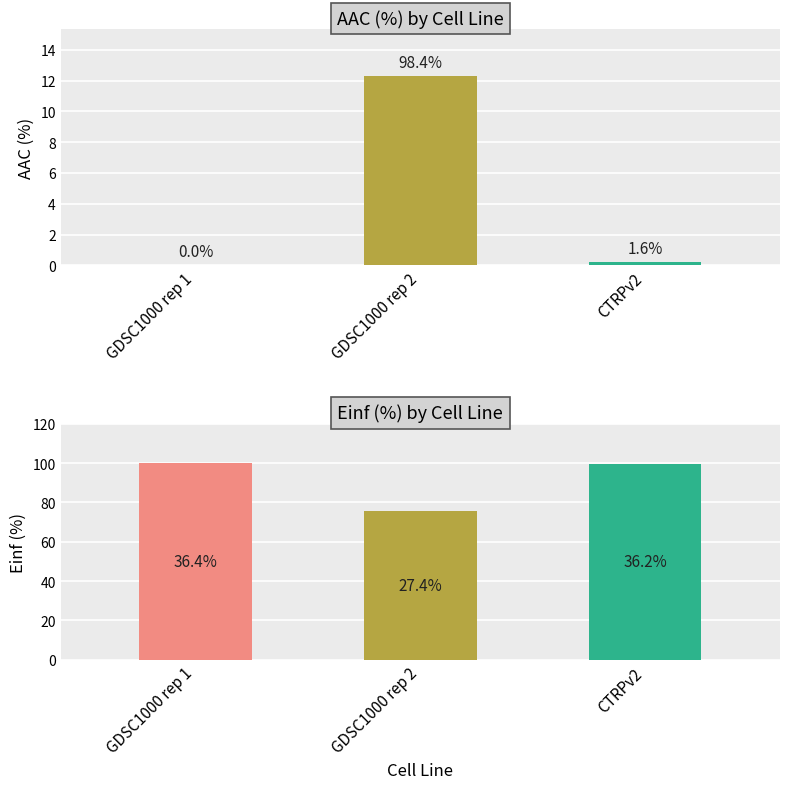

Which category has the highest value across all series?

GDSC1000 rep 1